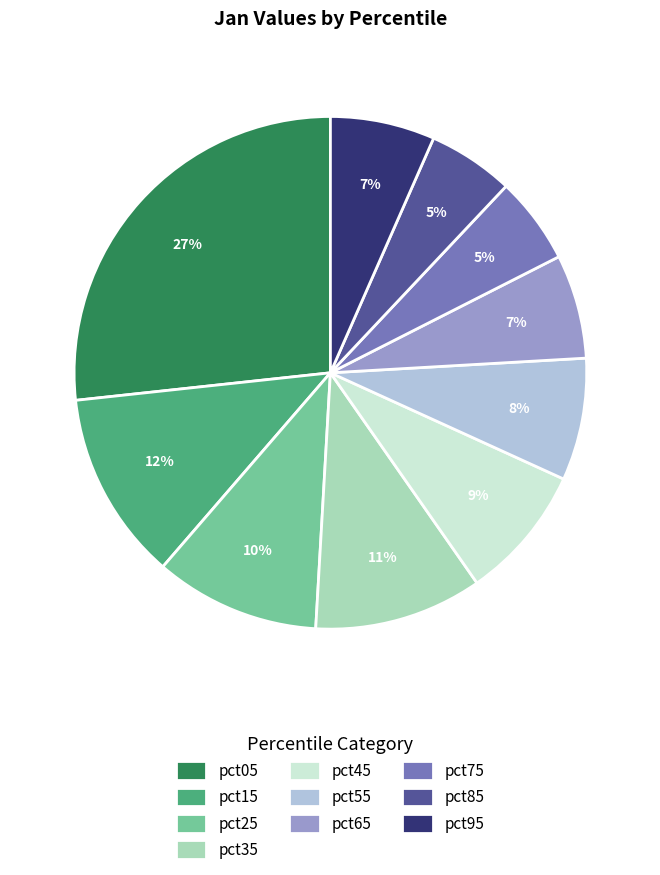

To the nearest percent, what percentage of the pie is pct15?

12%